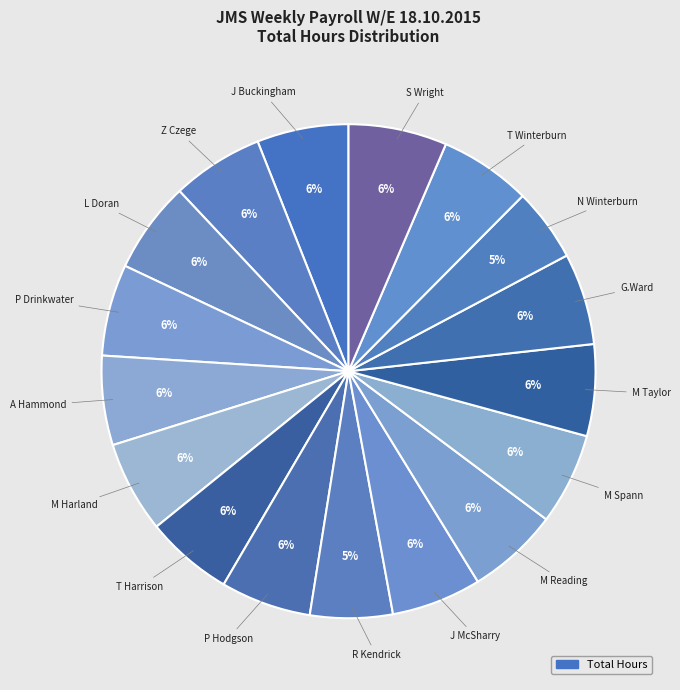

Count the number of slices in the pie.

17